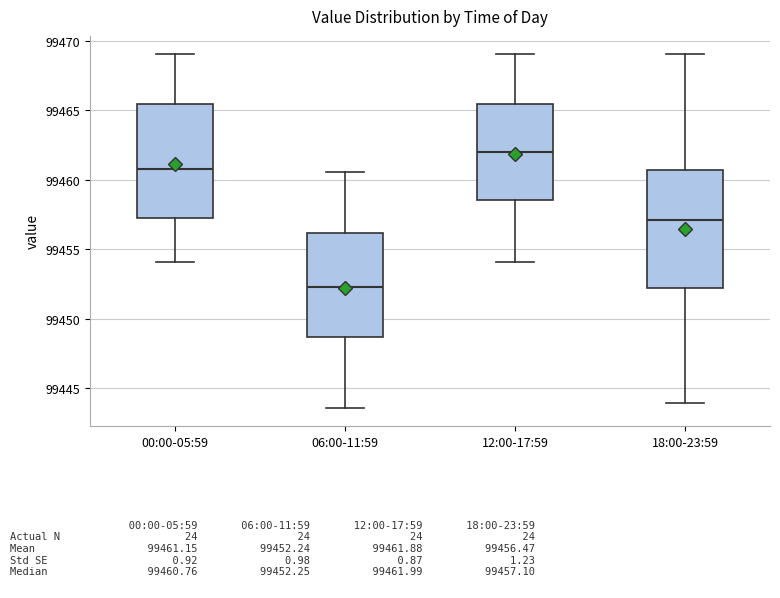

Where does the upper whisker of the box for 18:00-23:59 end on the y-axis? The values are not printed on the chart, so give them approximately, as read against the axis.

99469.0